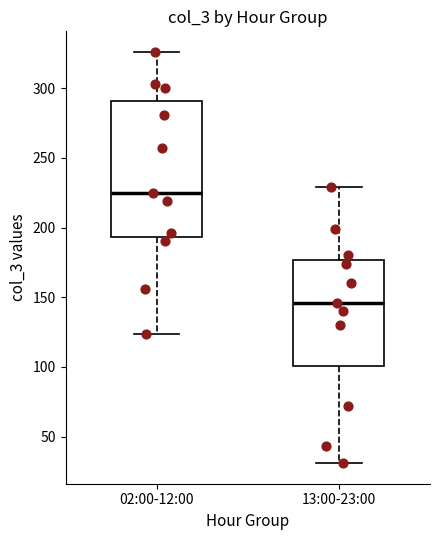

Which box's median line is the highest?

02:00-12:00